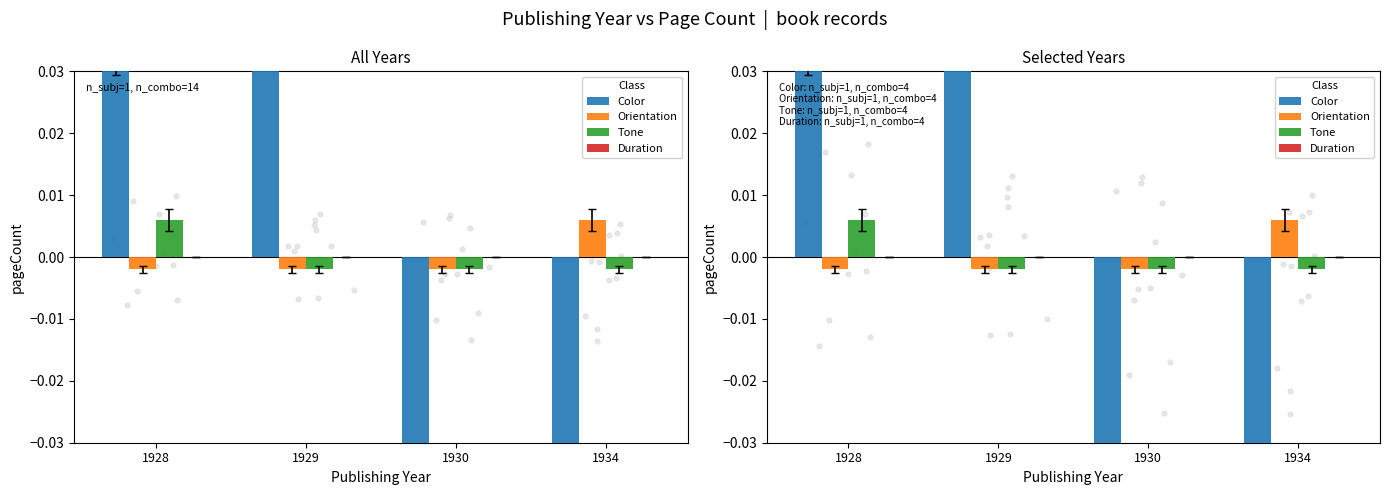

What are all the series names shown in the legend?

Color, Orientation, Tone, Duration